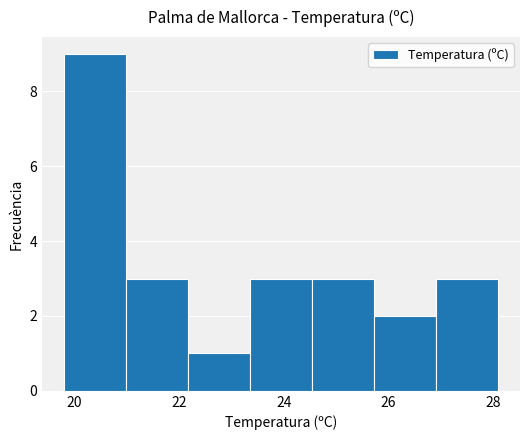

Reading left to right, transcribe this chart: for each bar, give the range it covers on the x-axis and its height. Neither the bar edges nor the heights are printed on the chart, so give them approximately, as read against the axes.

19.8 to 21.0: 9
21.0 to 22.2: 3
22.2 to 23.4: 1
23.4 to 24.6: 3
24.6 to 25.8: 3
25.8 to 27.0: 2
27.0 to 28.2: 3